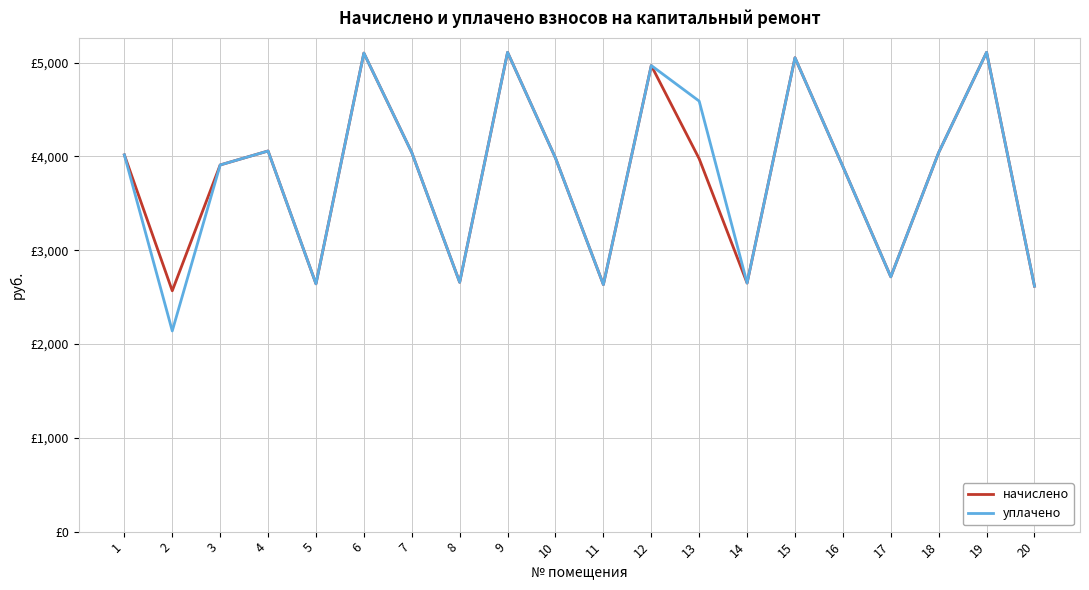

Which series has the largest total across all categories?

уплачено